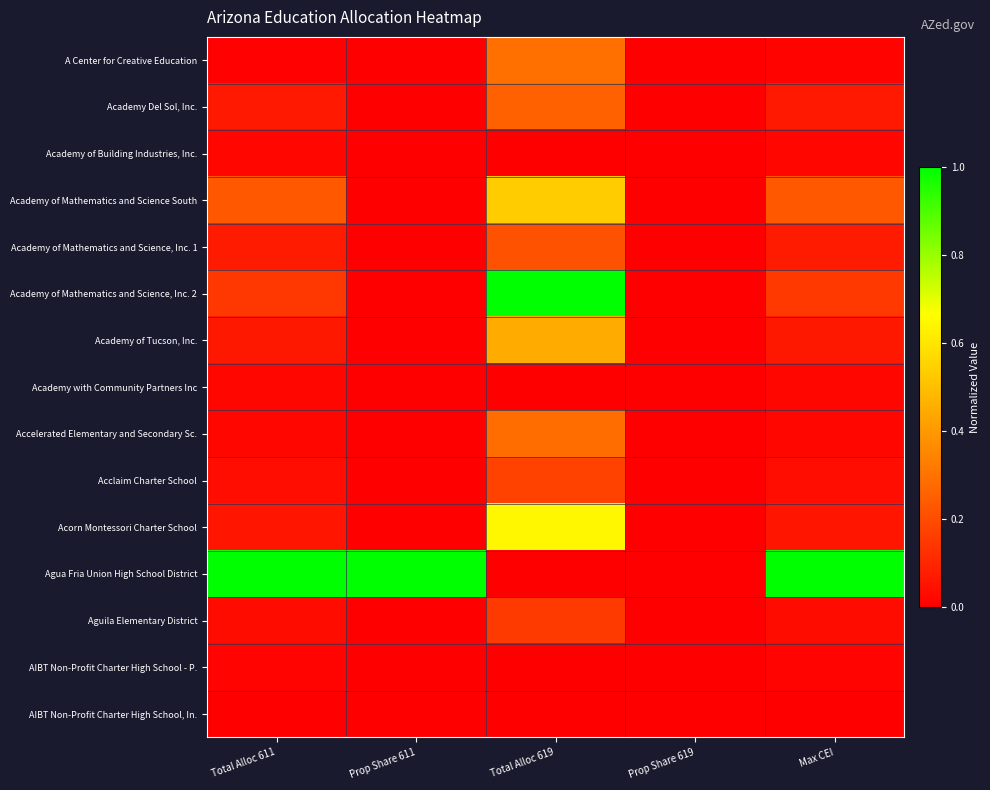

Between Total Alloc 611 and Prop Share 611, which is larger?

Total Alloc 611